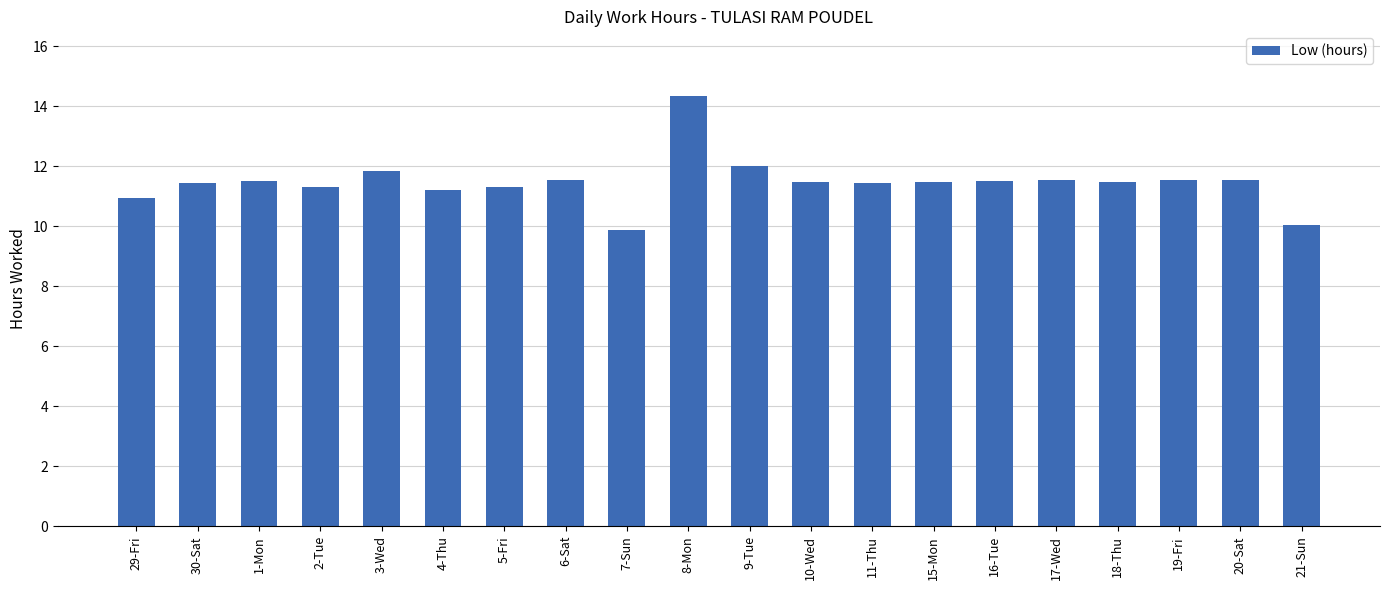

What is the difference between the values at 9-Tue and 21-Sun?

2.0